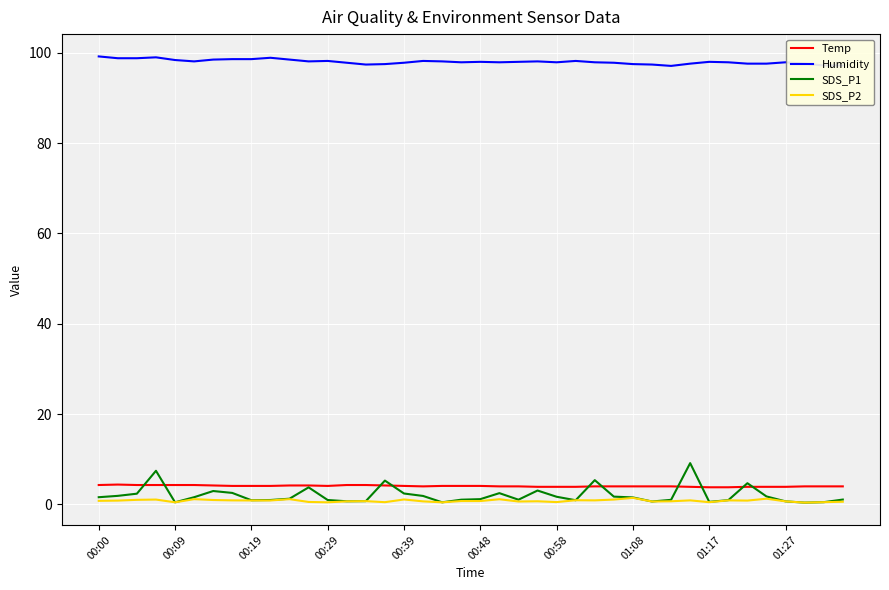

Which series has the largest range (max minus min)?

SDS_P1